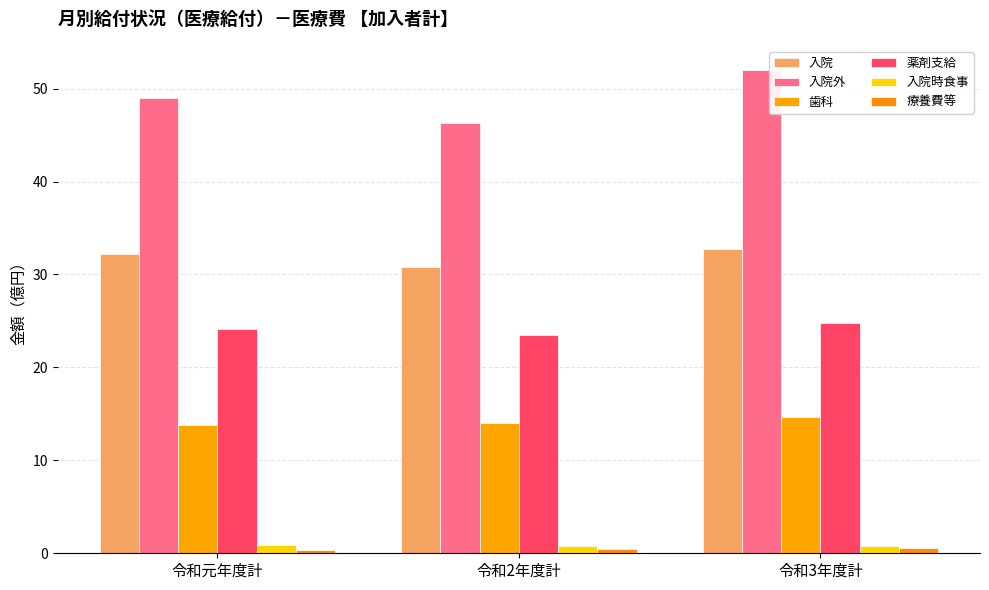

What is the value of the 入院 bar at the 3rd from the left?

32.8